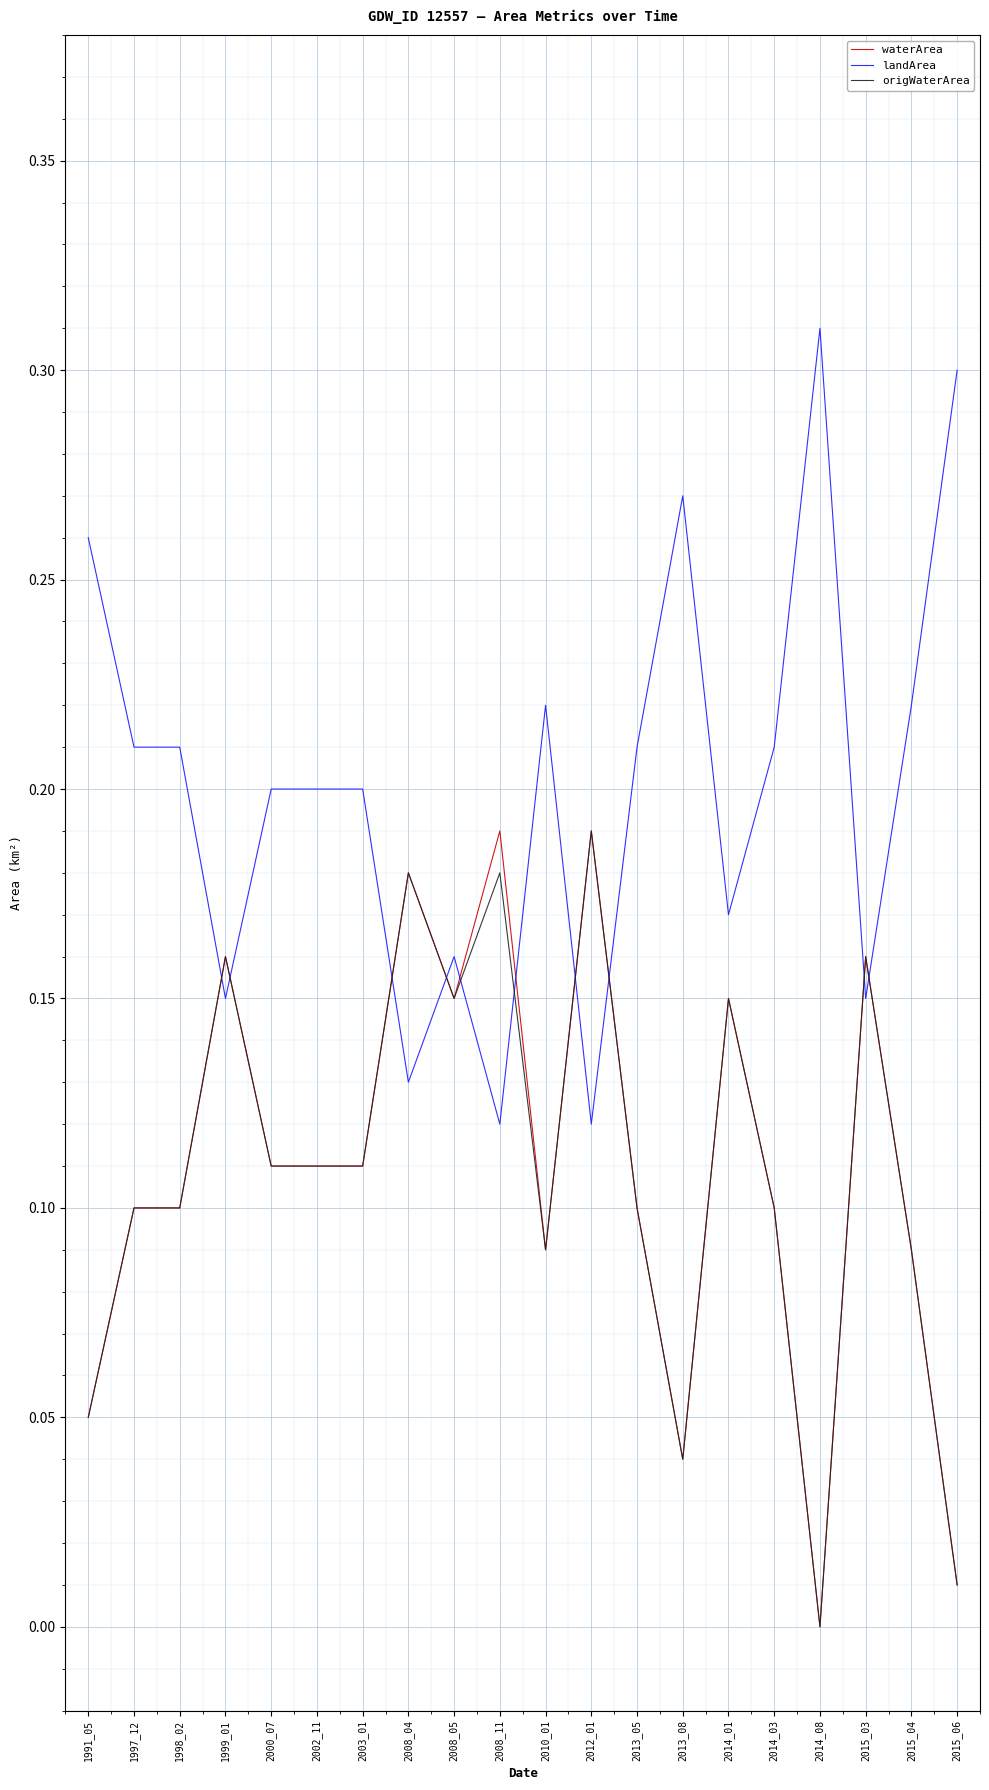

True or false: landArea has more than 1 points higher than both neighbors.

True